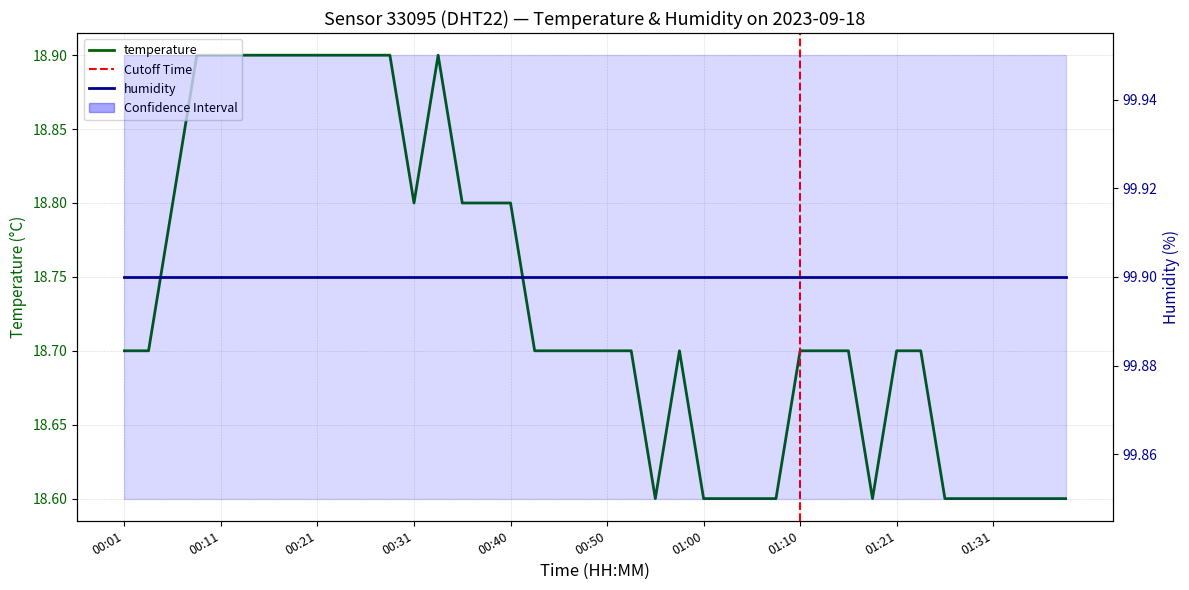

Read the value at 01:26.

18.6